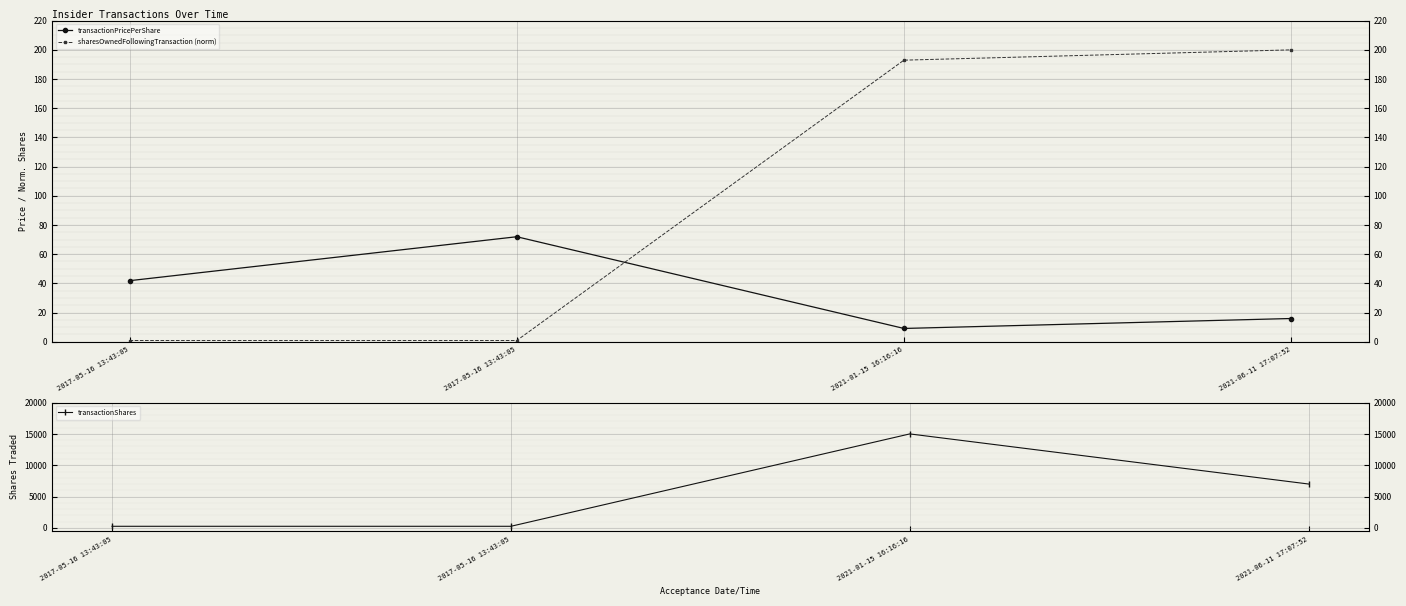

Is this an area chart (filled region under the line)?

No